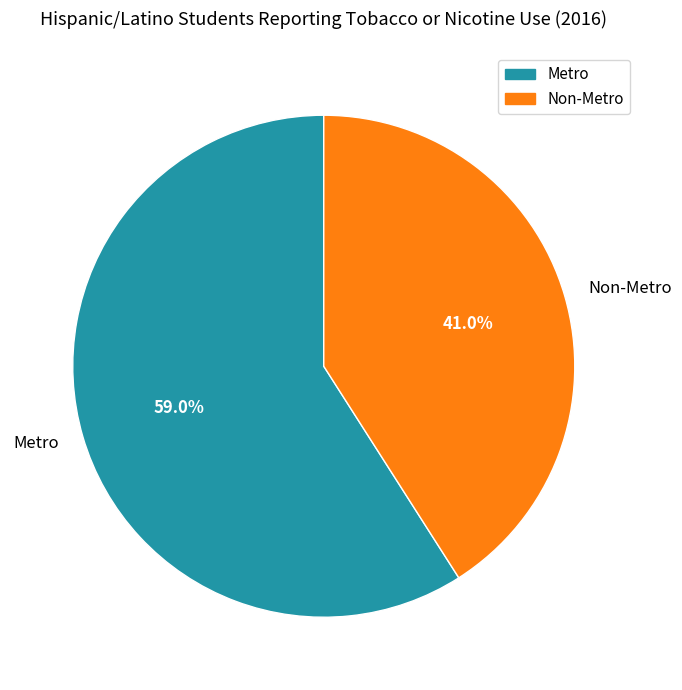

Is Metro the majority of the pie?

Yes